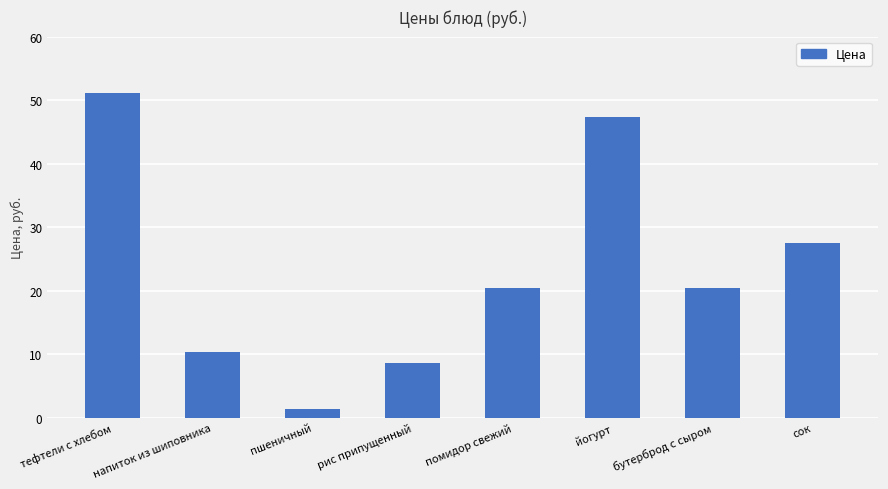

Read the value at рис припущенный.

8.6